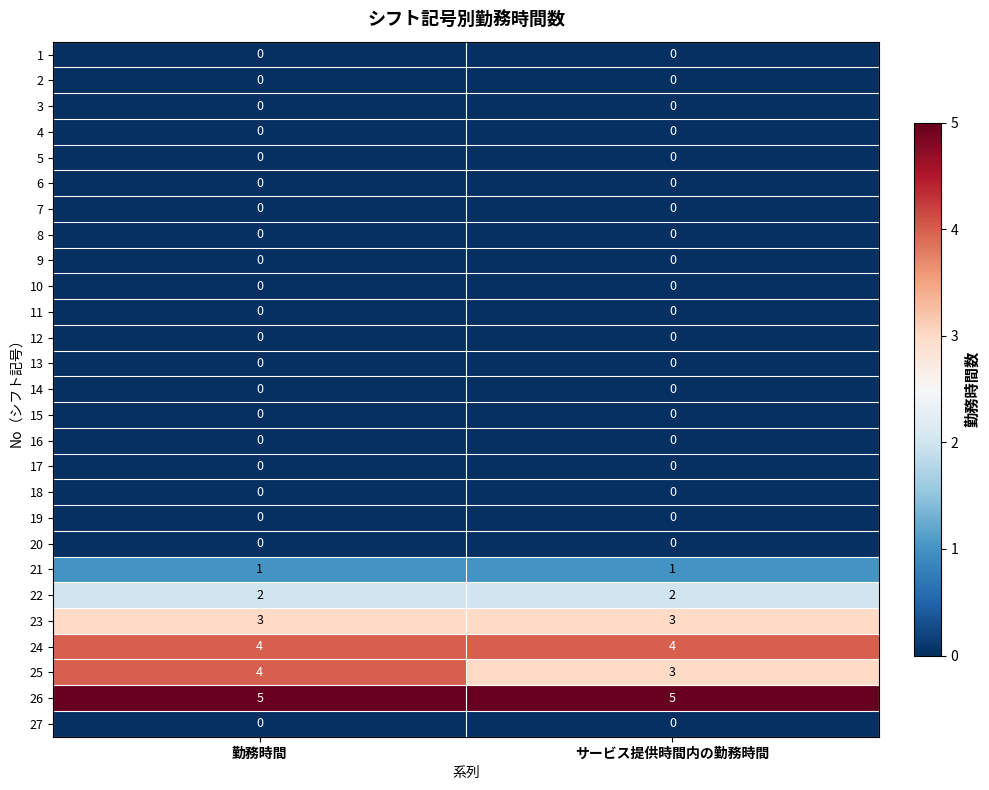

Which series changed the most between 勤務時間 and サービス提供時間内の勤務時間?

25